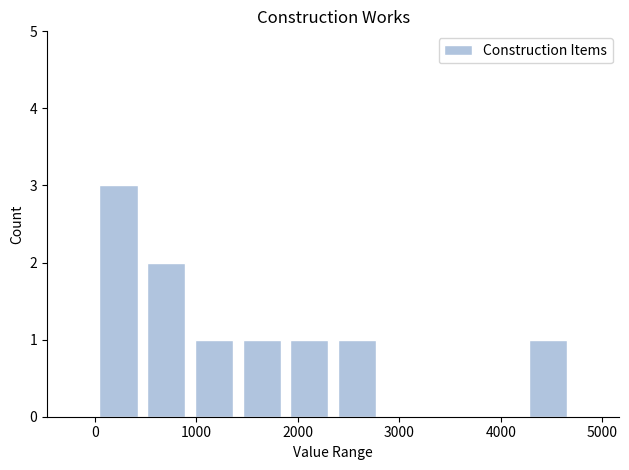

How tall is the bar that spans 1900 to 2400 on the x-axis? Neither the bar edges nor the heights are printed on the chart, so give them approximately, as read against the axes.

1